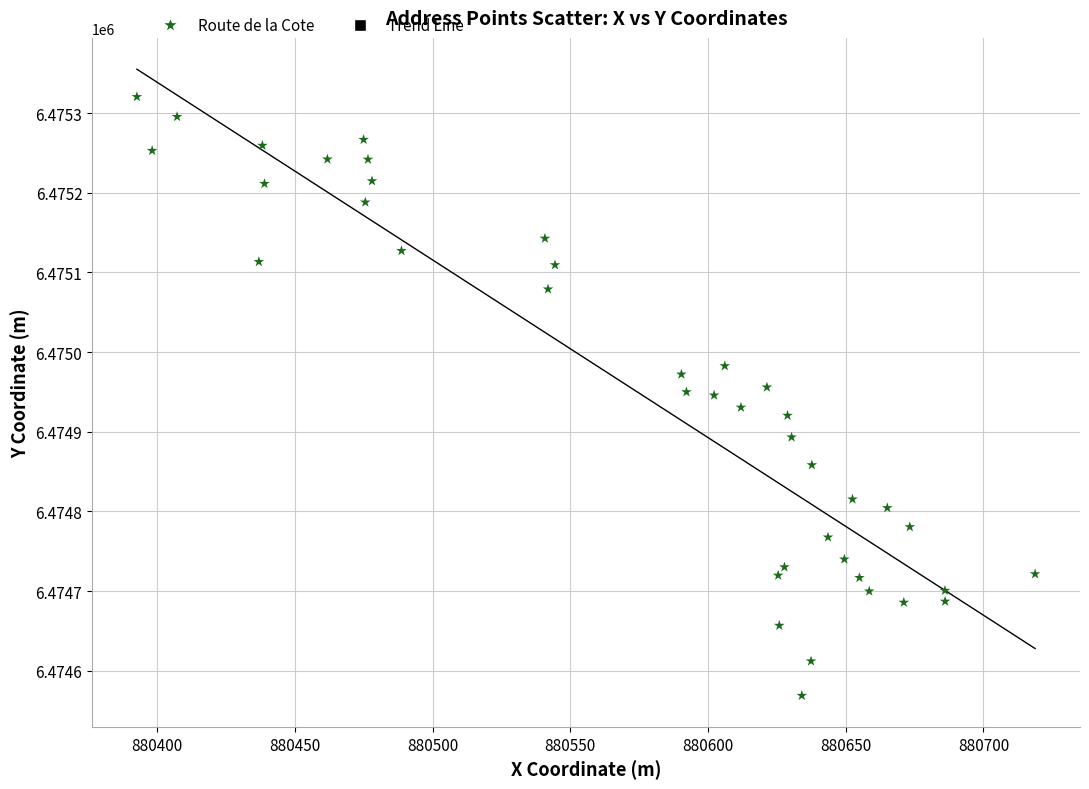

What is the range of Y values (max minus min)?

751.6